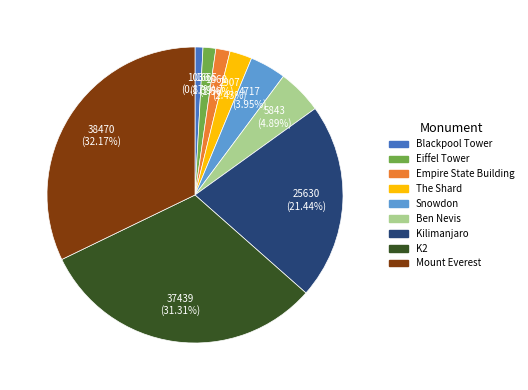

To the nearest percent, what is the average slice percentage?

11%